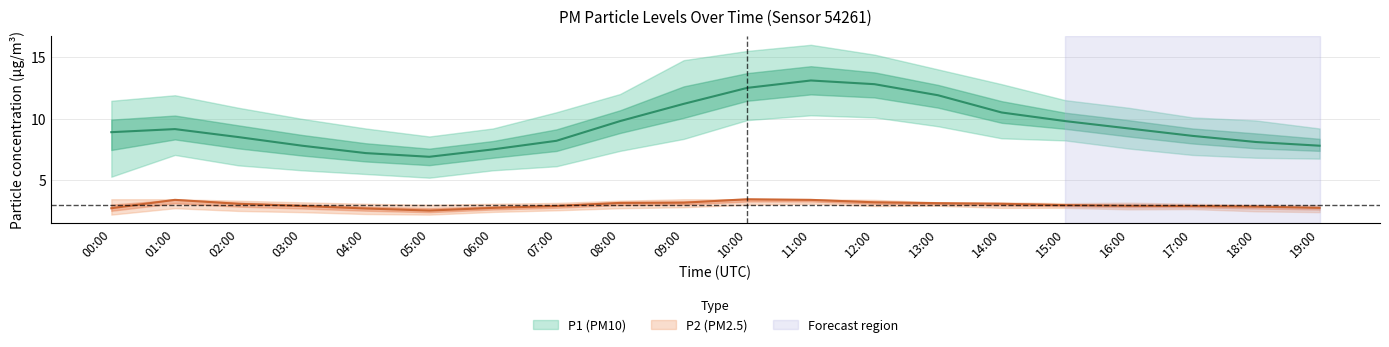

At which category is the sum across all series the highest?

11:00